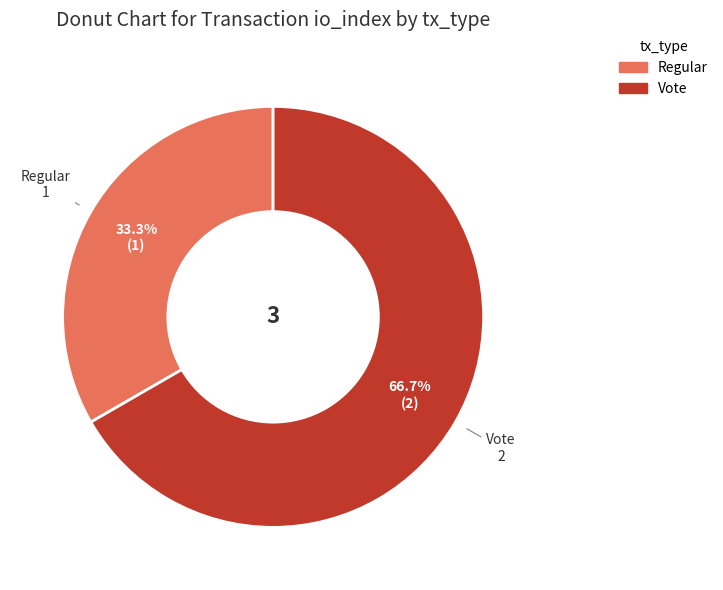

How many slices are in this pie chart?

2